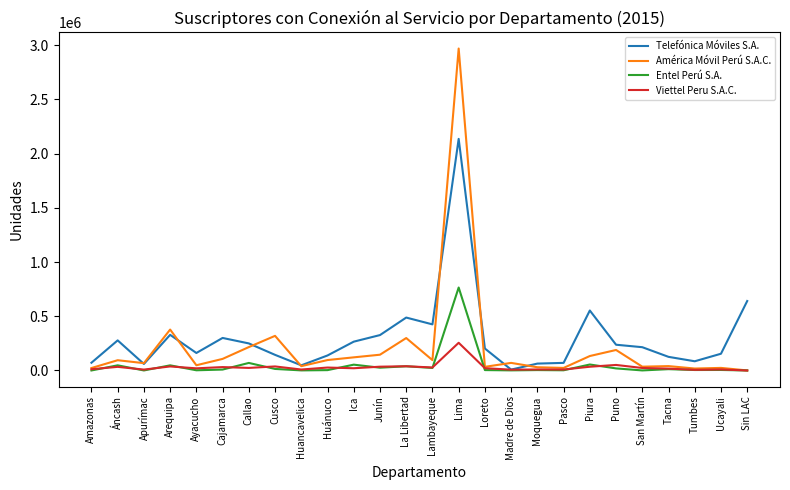

Which category has the lowest value in the Telefónica Móviles S.A. series?

Madre de Dios